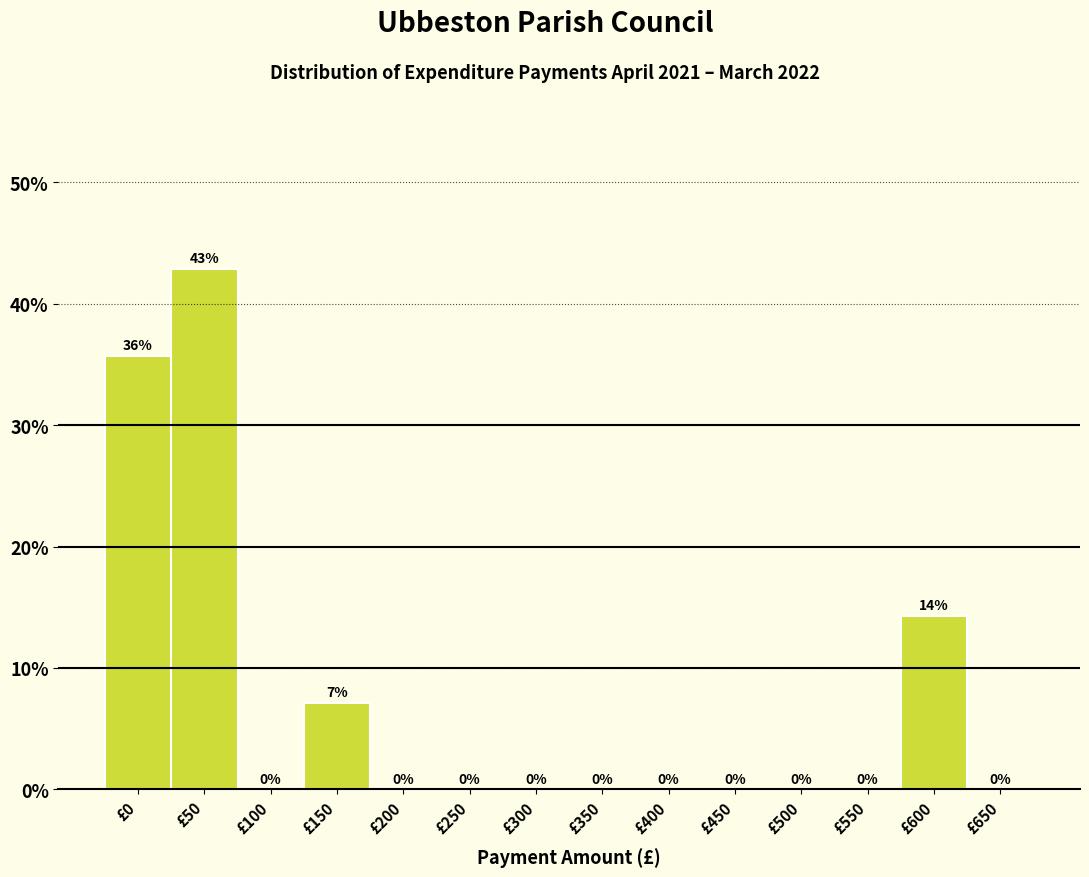

What is the greatest value displayed?

42.9